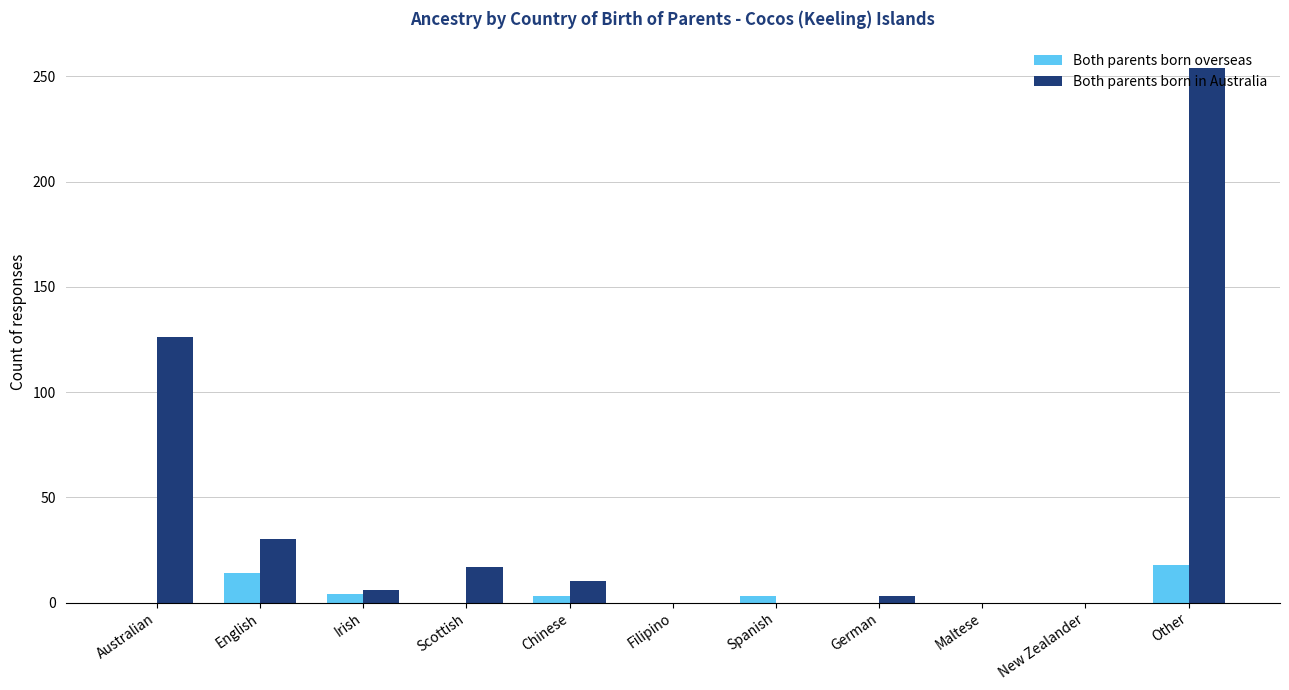

What is the maximum value for Both parents born in Australia?

254